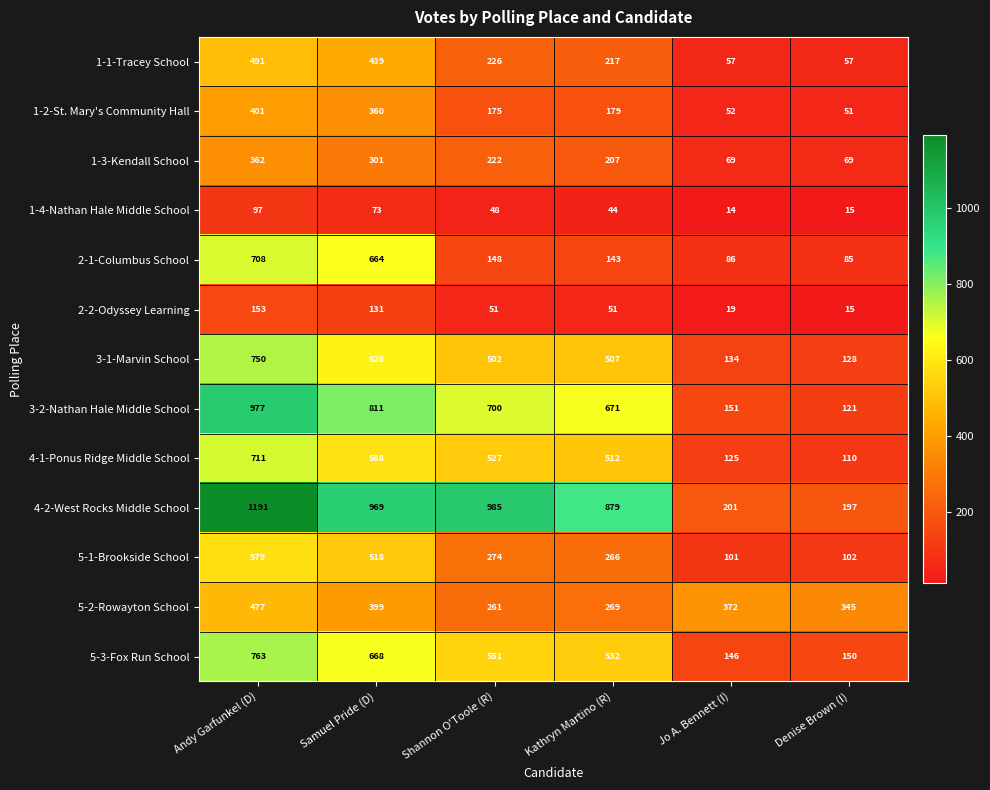

Is it true that 3-1-Marvin School equals 193 at Andy Garfunkel (D)?

False